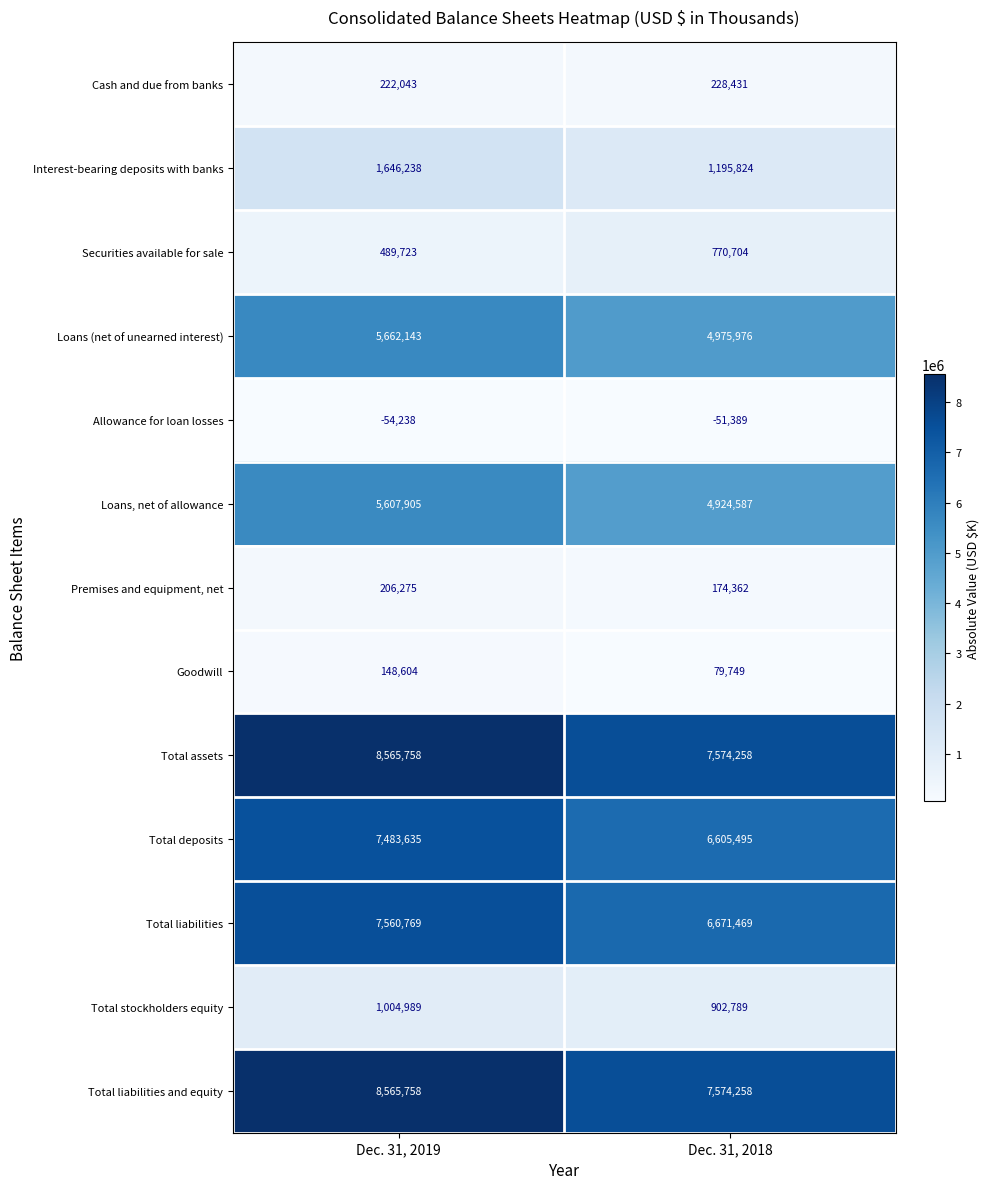

The Total deposits series shows 2370659 at Dec. 31, 2018. True or false?

False